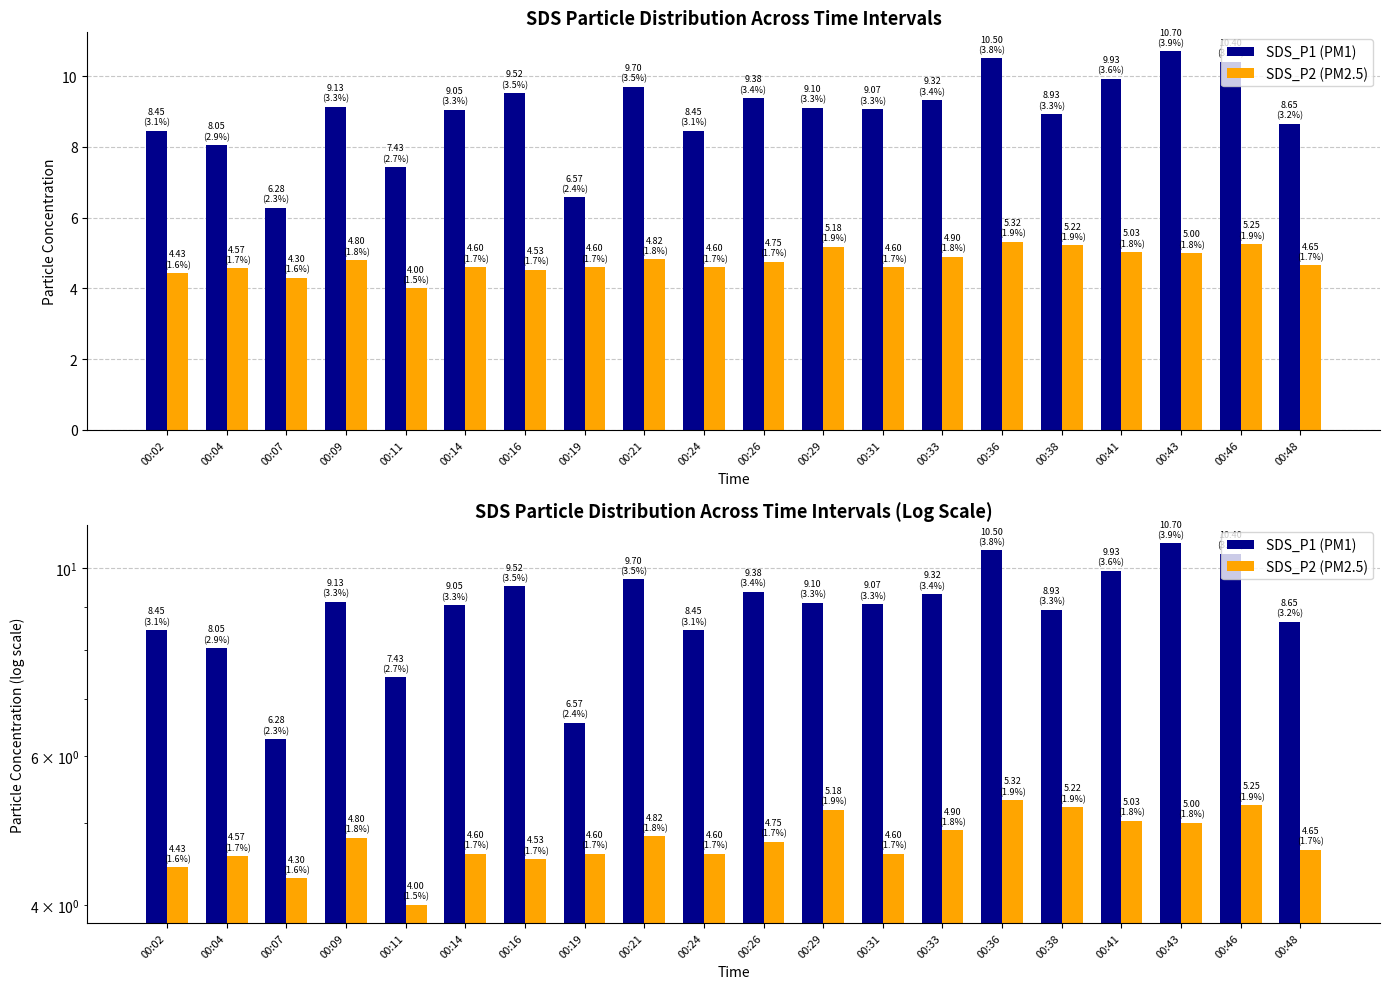

Does the chart contain stacked bars?

No